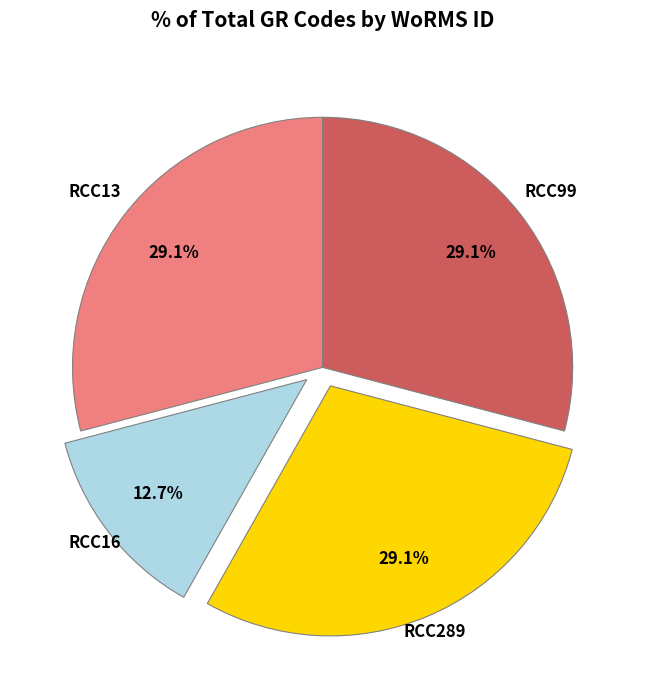

Is there a majority slice in this chart?

No